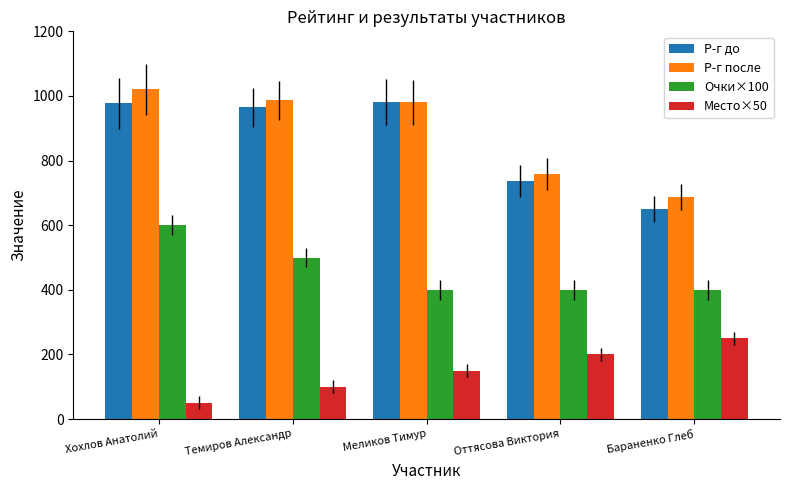

What is the greatest value displayed?

1020